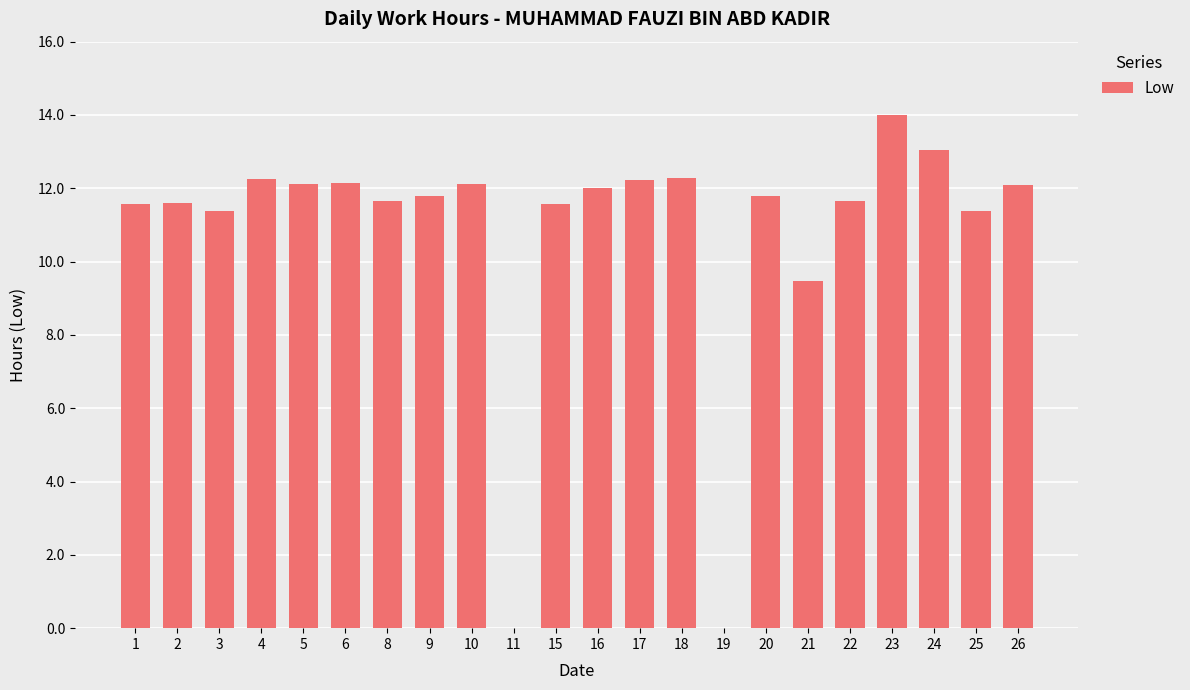

Between 4 and 8, which is larger?

4